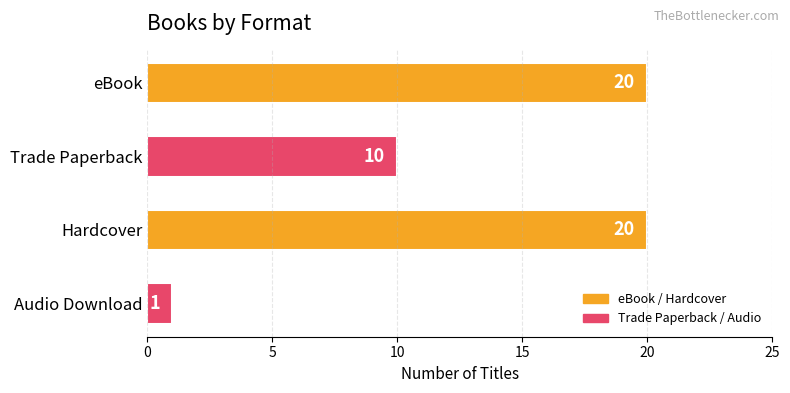

Is it true that the value at Hardcover is 9?

False